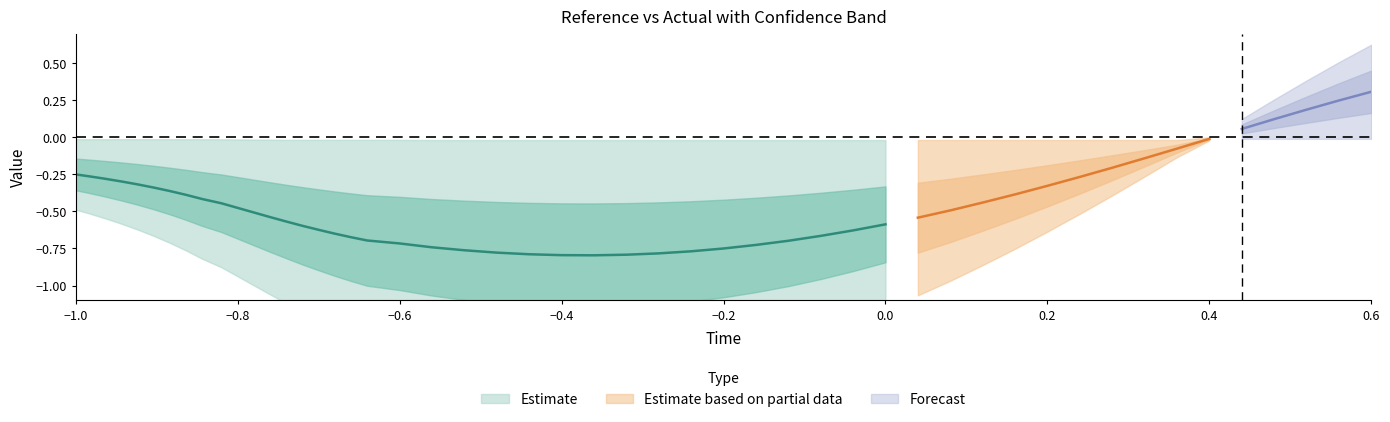

True or false: high and error cross at least once.

False